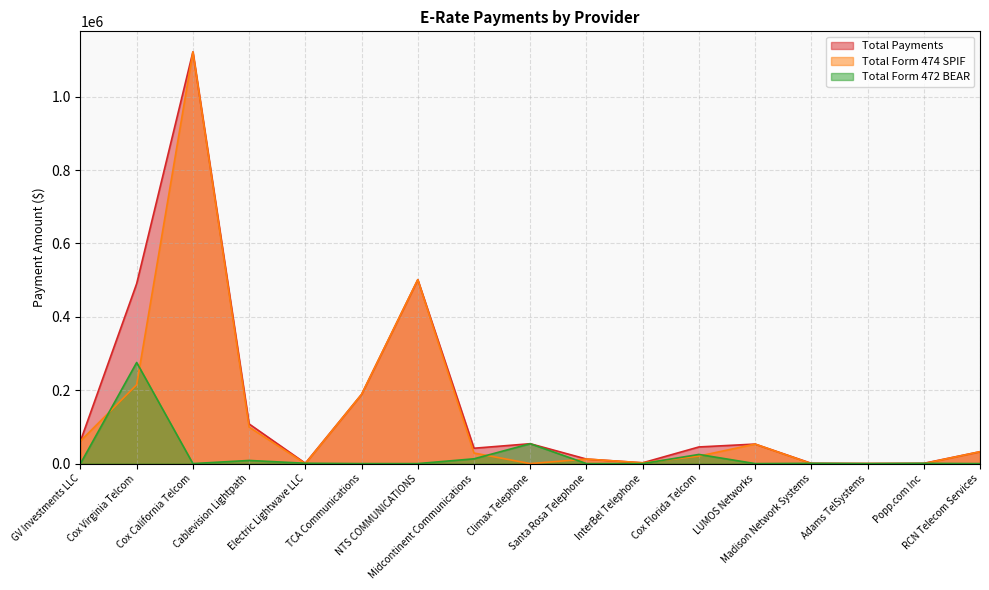

The value of Total Form 474 SPIF at Climax Telephone is 0.0. True or false?

True